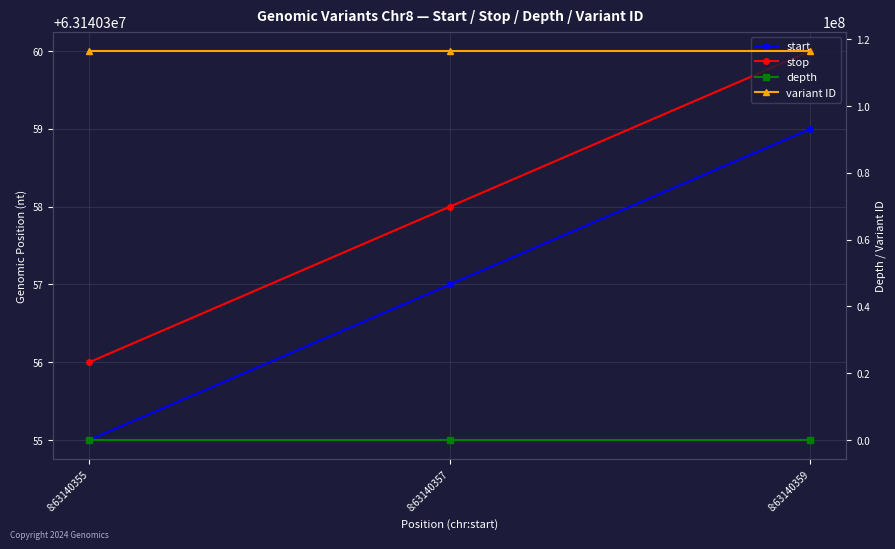

What is the sum of all variant ID values?

349554204